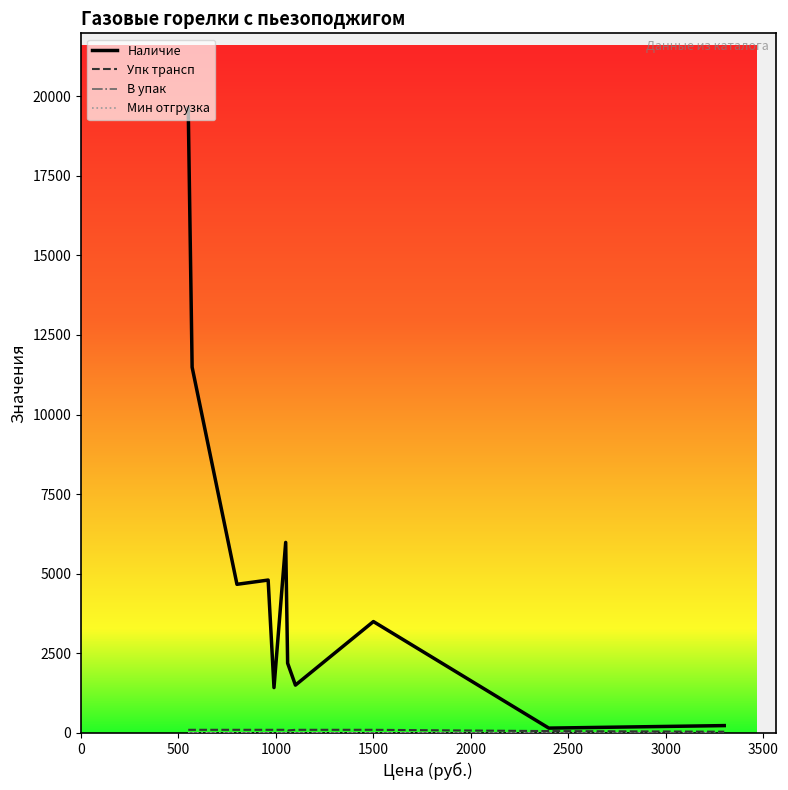

True or false: Упк трансп and Наличие cross at least once.

False